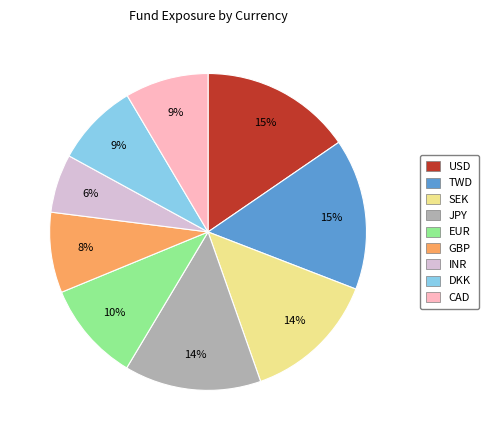

To the nearest percent, what is the difference between the largest and smallest slice percentages?

9%